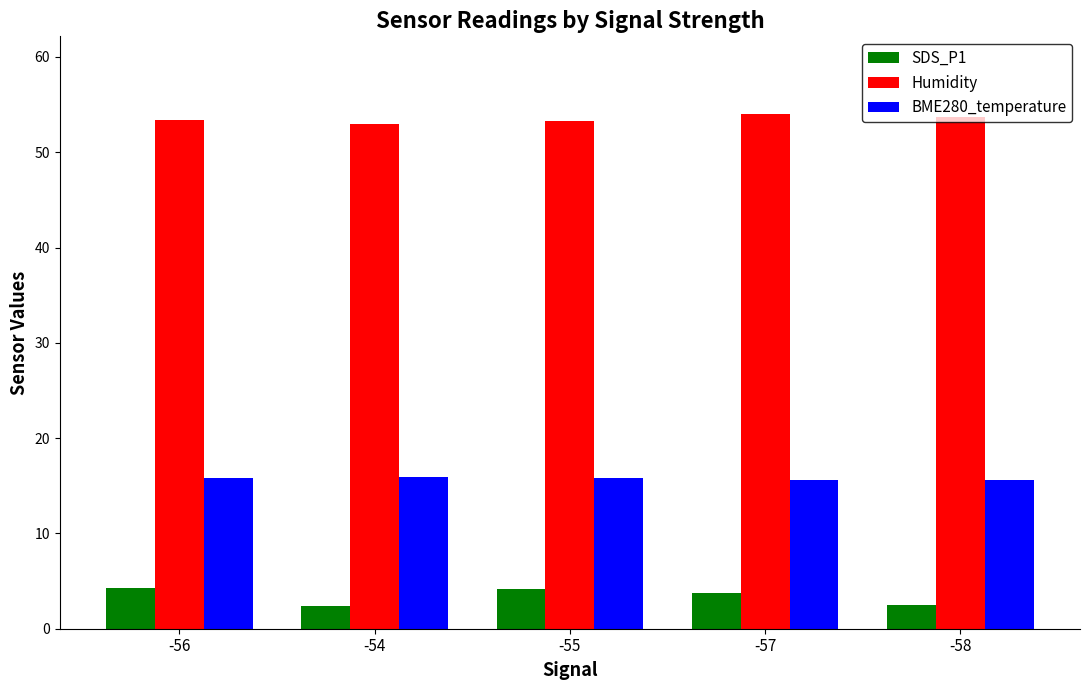

What is the sum of the BME280_temperature values at -58 and -57?

31.2